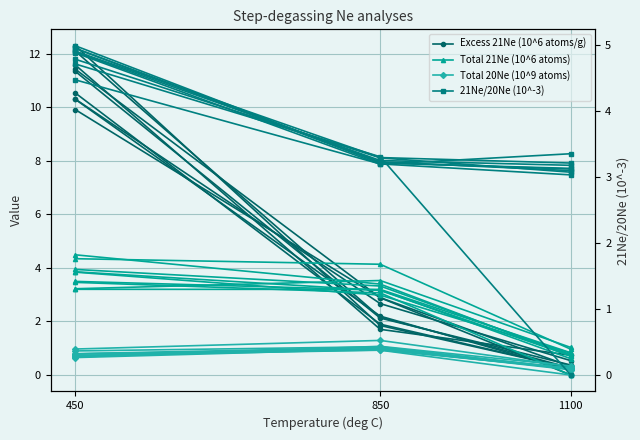

What are all the series names shown in the legend?

Excess 21Ne (10^6 atoms/g), Total 21Ne (10^6 atoms), Total 20Ne (10^9 atoms), 21Ne/20Ne (10^-3)